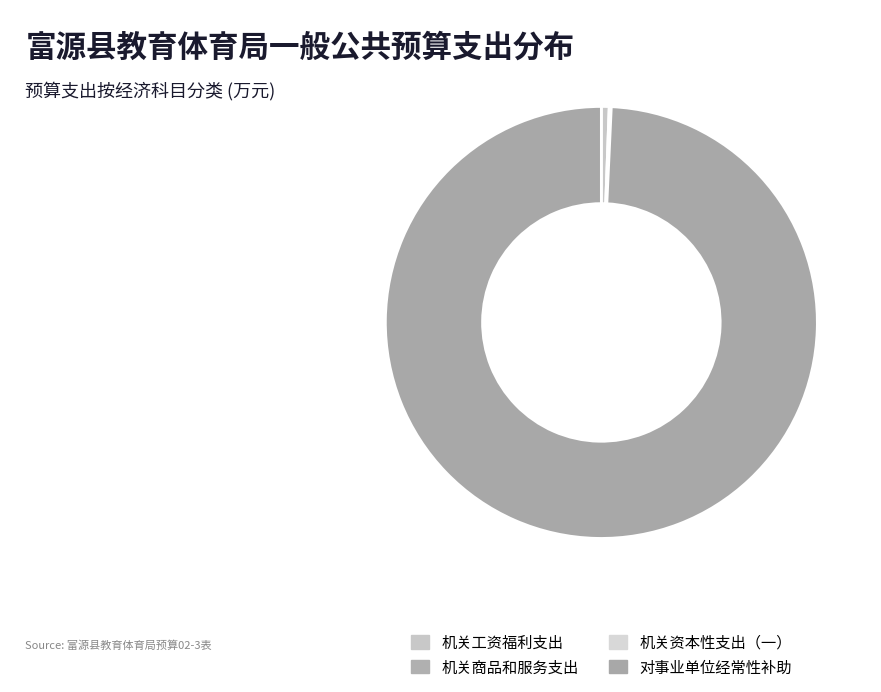

Is the sum of 机关商品和服务支出 and 机关工资福利支出 greater than half?

No